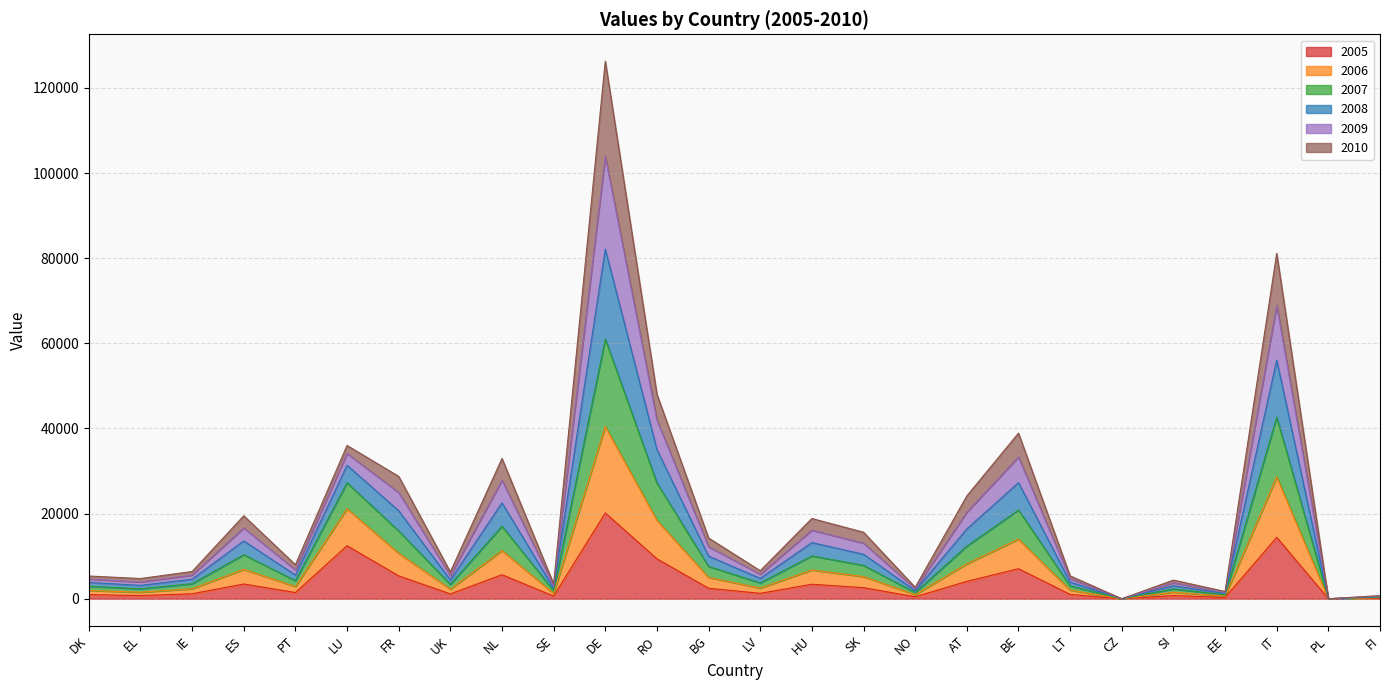

Which series has the widest spread of values?

2008